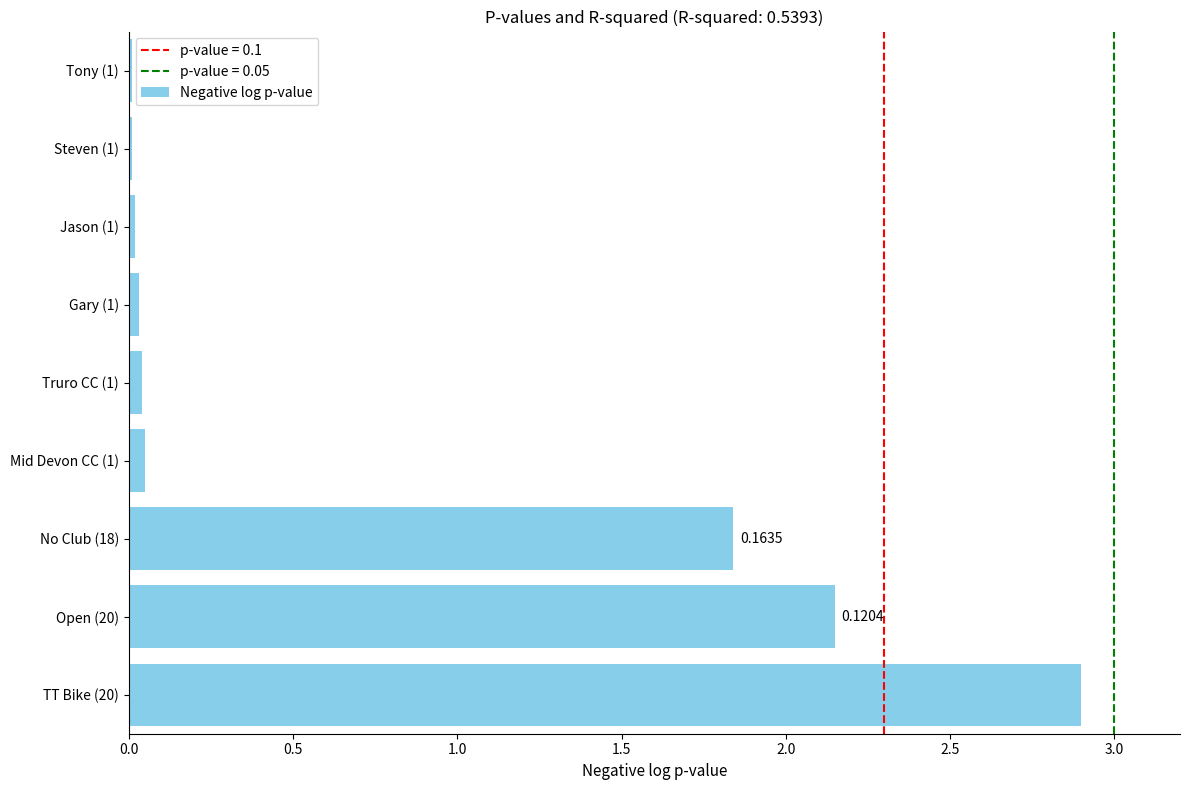

What is the sum of all values?

7.0